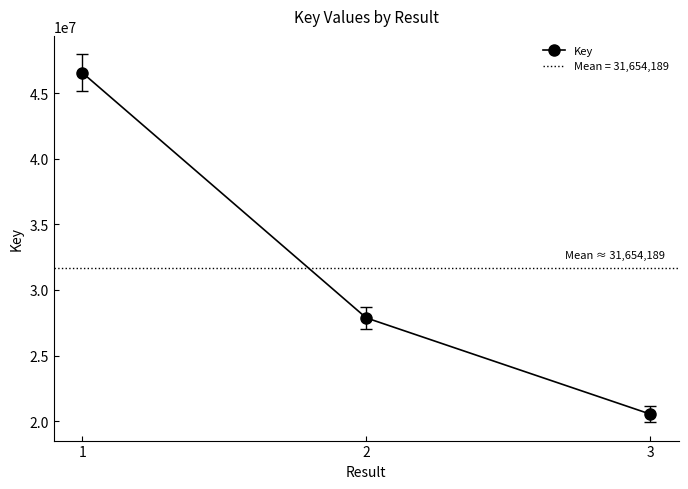

At which category does the chart reach its peak across all series?

1